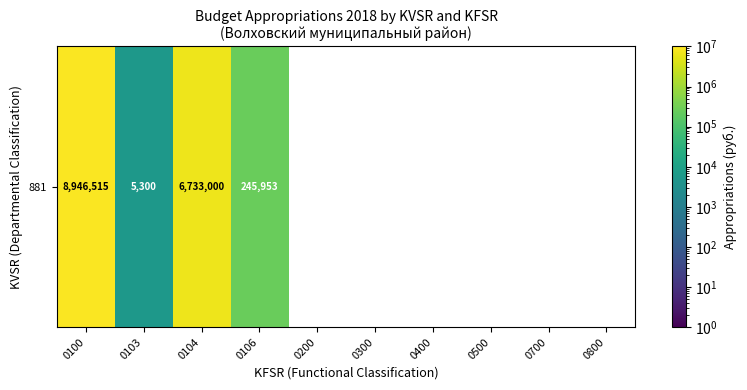

Rank the categories by value from lowest to highest.

0103, 0106, 0104, 0100, 0200, 0300, 0400, 0500, 0700, 0800